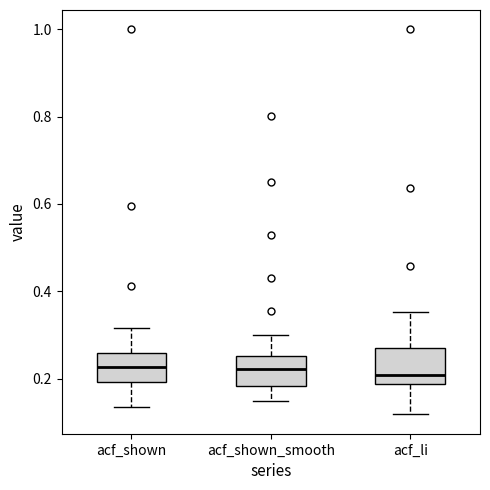

Reading left to right, transcribe this box plot: for each box, give where its median line is, the range the box spans, and where its two whiskers end, as read against the y-axis. The values are not printed on the chart, so give them approximately, as read against the axis.

acf_shown: median 0.22, box 0.20 to 0.26, whiskers 0.14 to 0.32
acf_shown_smooth: median 0.22, box 0.18 to 0.26, whiskers 0.14 to 0.30
acf_li: median 0.20, box 0.18 to 0.28, whiskers 0.12 to 0.36